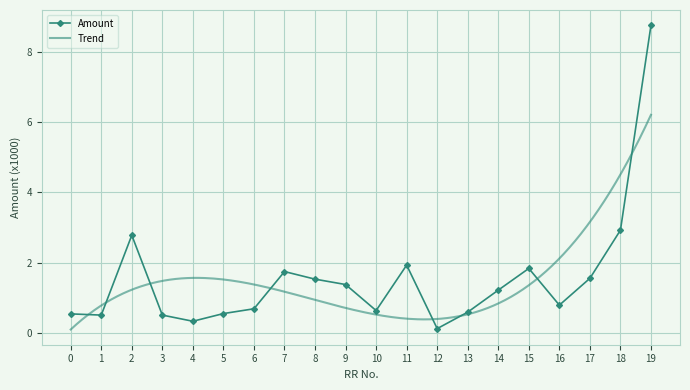

How many interior local peaks (higher than both neighbors) does the data have?

4